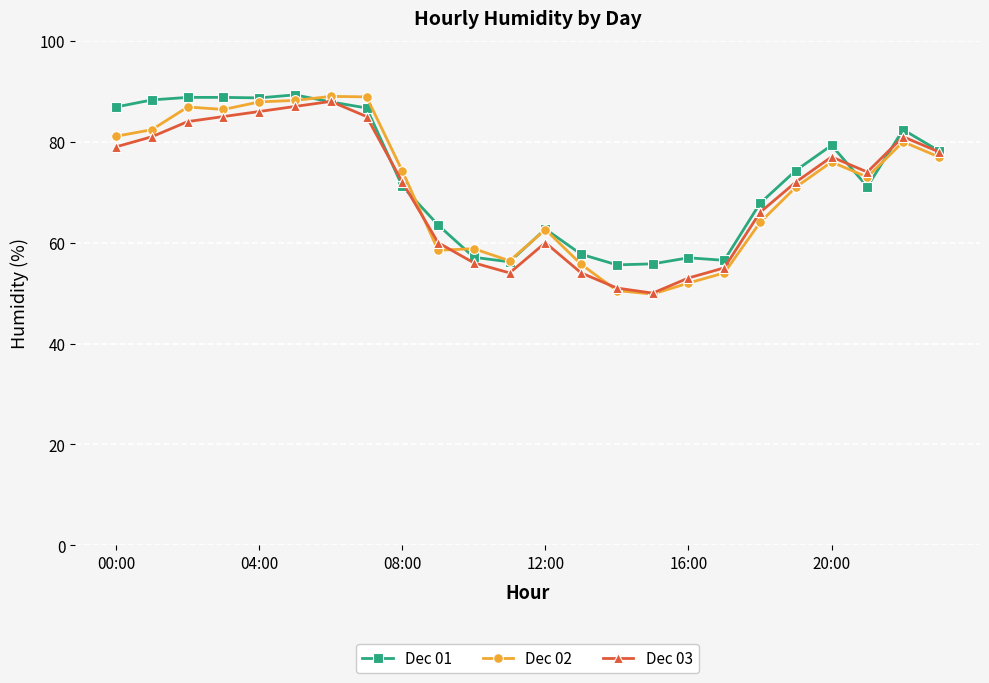

What are all the series names shown in the legend?

Dec 01, Dec 02, Dec 03